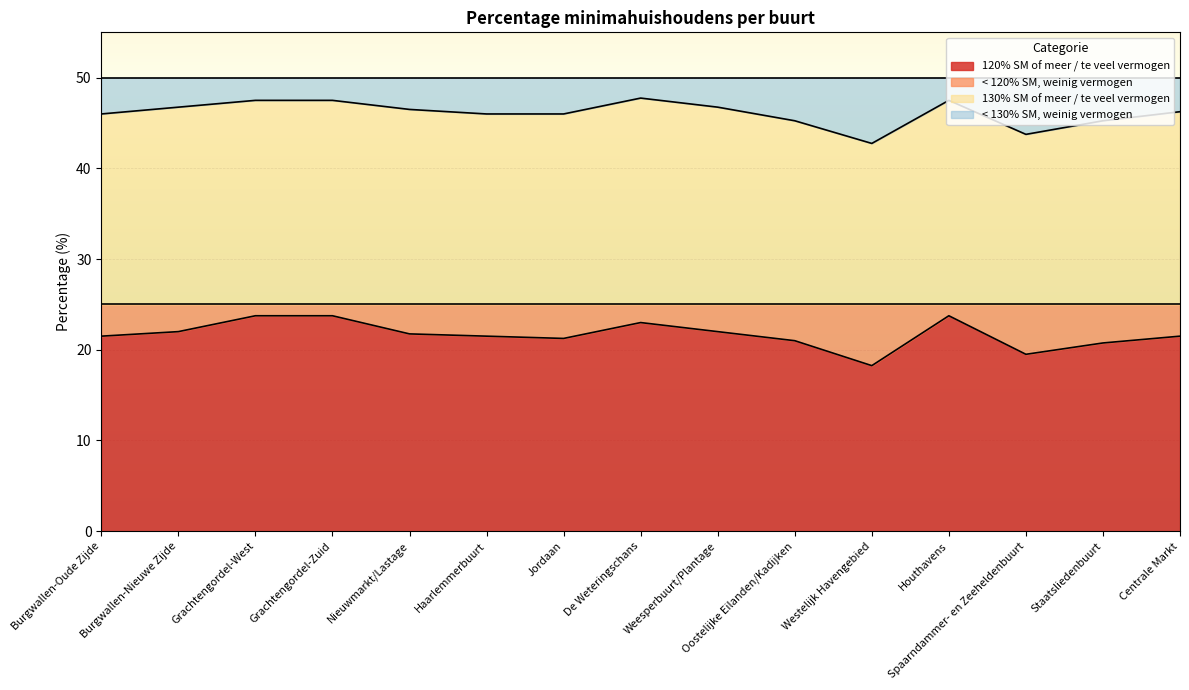

Where does the 120% SM of meer / te veel vermogen series first go above 21?

Burgwallen-Oude Zijde